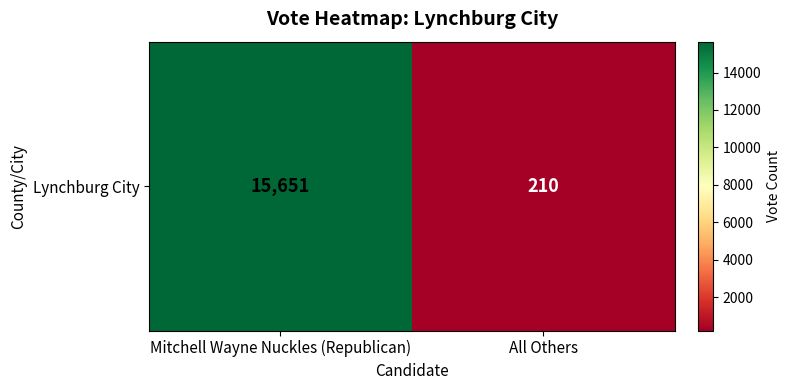

Reading left to right, what are all the values shown in this chart?

Mitchell Wayne Nuckles (Republican)=15651	All Others=210